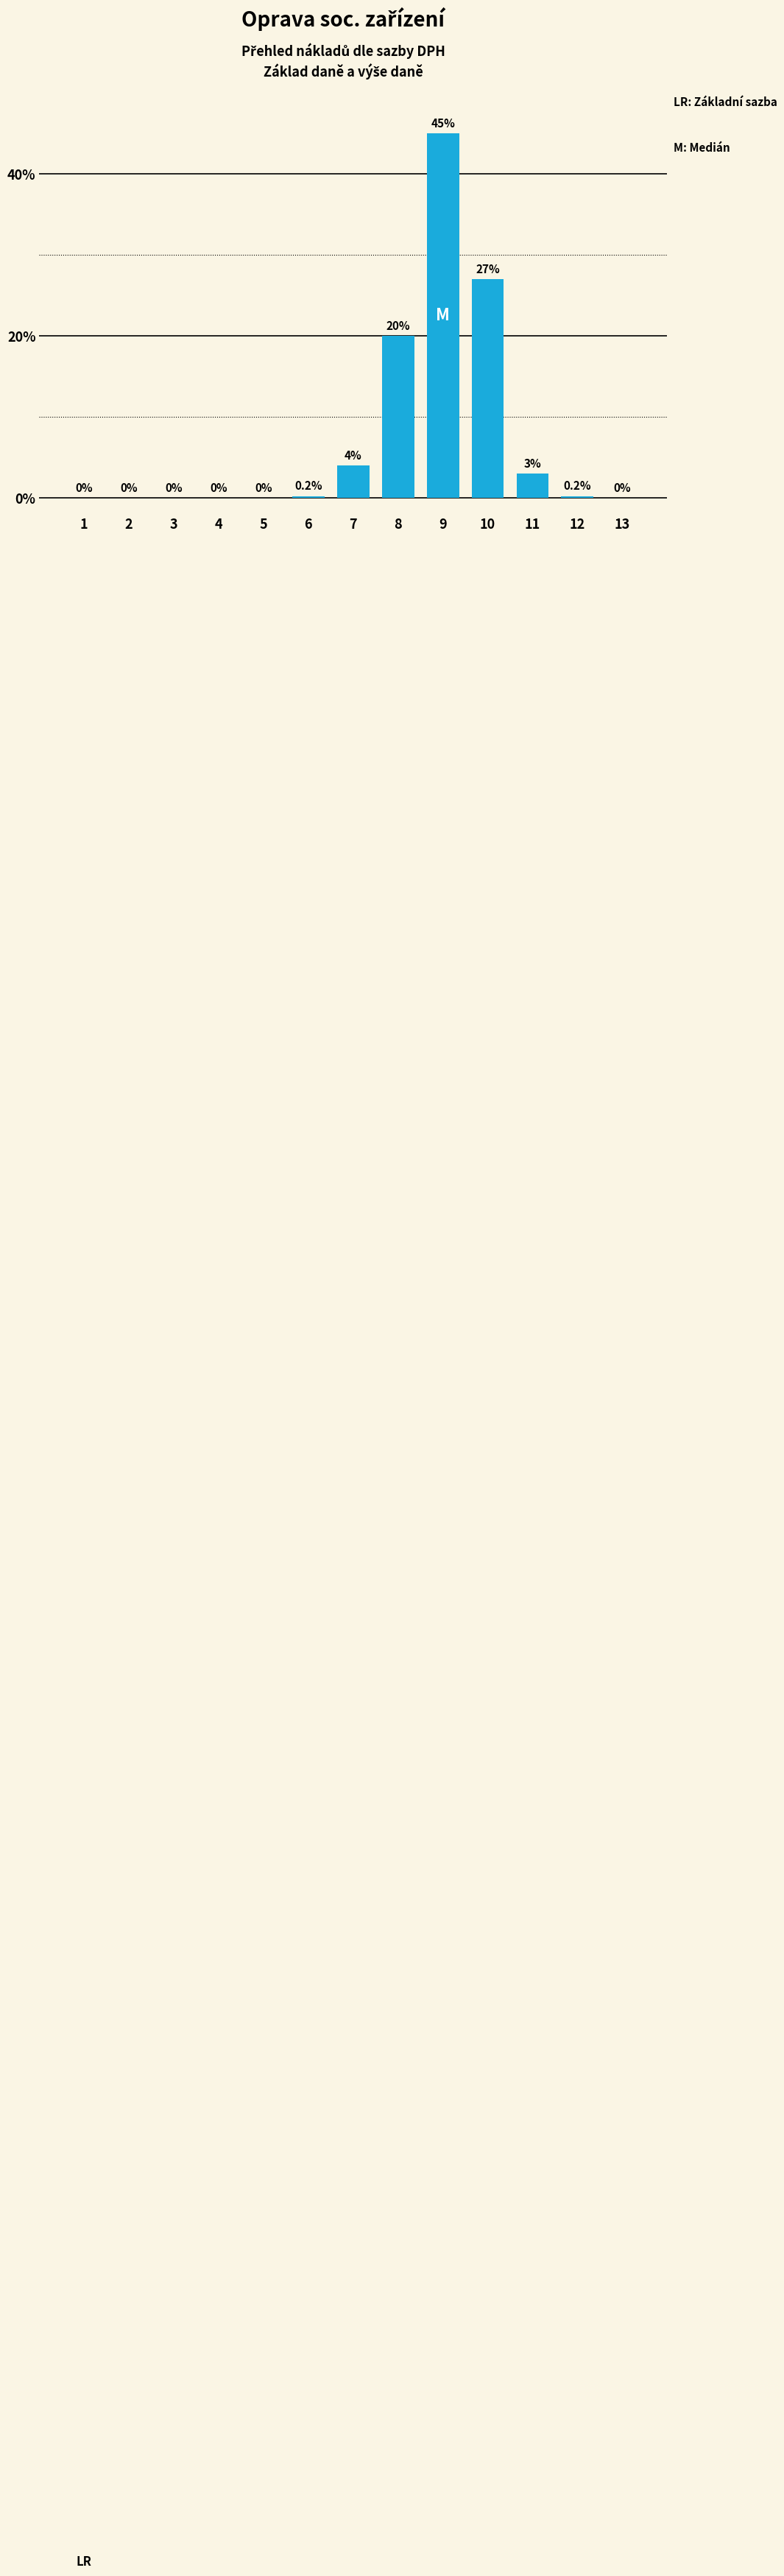

What is the sum of the values at 12 and 4?

0.2